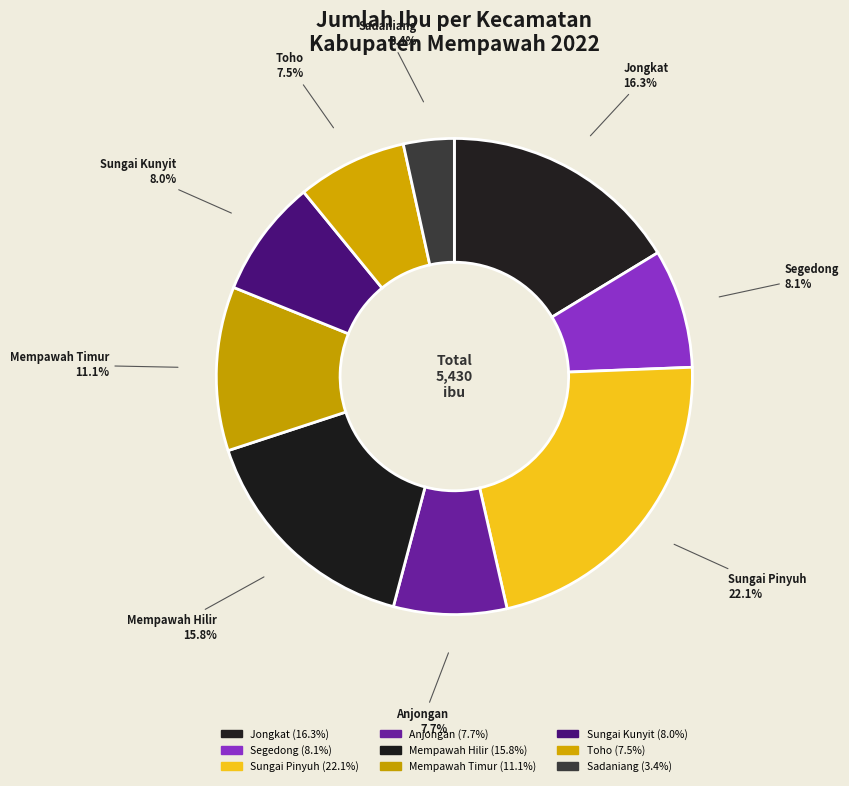

Does any single category account for the majority?

No